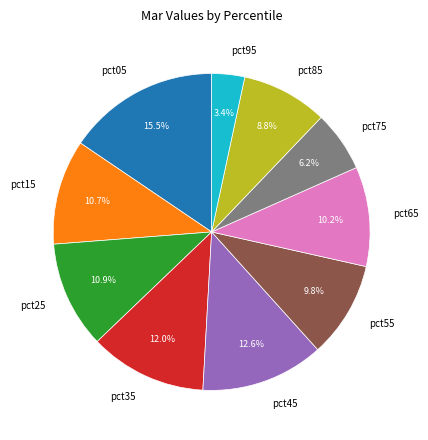

To the nearest percent, what is the combined percentage of pct85 and pct25?

20%